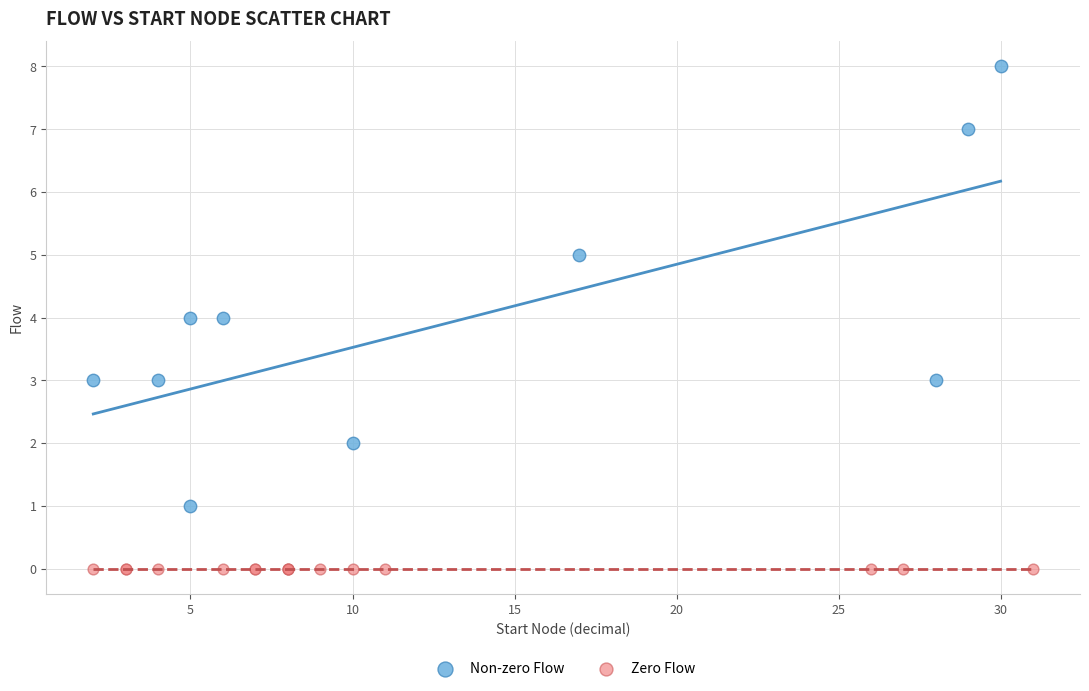

Which series contains the lowest Y value?

Zero Flow